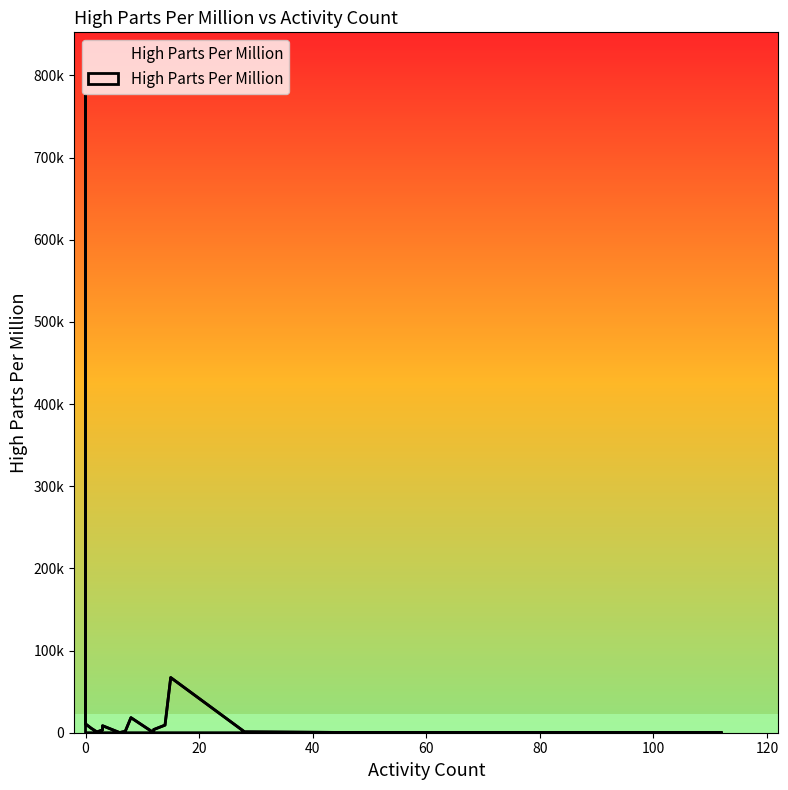

Count the number of data series in this chart.

1